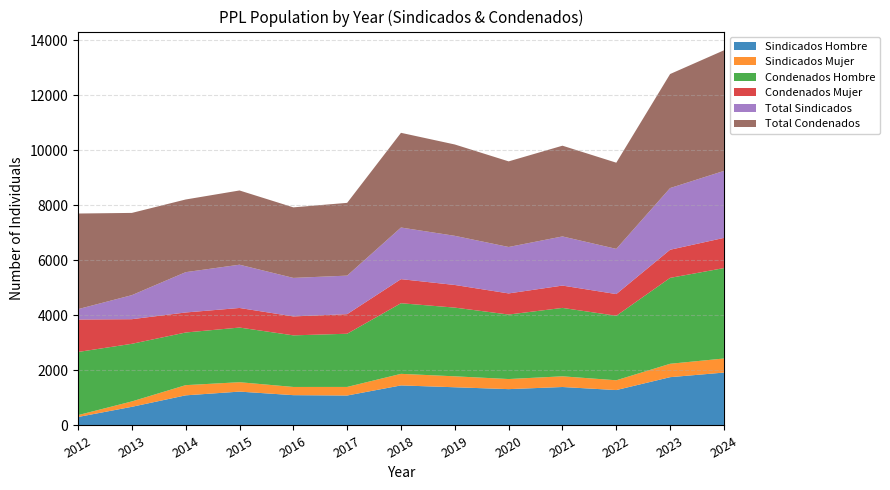

Reading left to right, extract all data points from this chart.

Sindicados Hombre: 308	678	1095	1231	1102	1089	1456	1389	1321	1398	1287	1756	1923
Sindicados Mujer: 68	196	371	342	298	312	421	398	367	389	356	487	512
Condenados Hombre: 2296	2095	1914	1987	1876	1934	2567	2498	2345	2487	2345	3123	3287
Condenados Mujer: 1181	895	728	712	689	712	876	823	768	812	789	1023	1098
Total Sindicados: 376	874	1466	1573	1400	1401	1877	1787	1688	1787	1643	2243	2435
Total Condenados: 3477	2990	2642	2699	2565	2646	3443	3321	3113	3299	3134	4146	4385